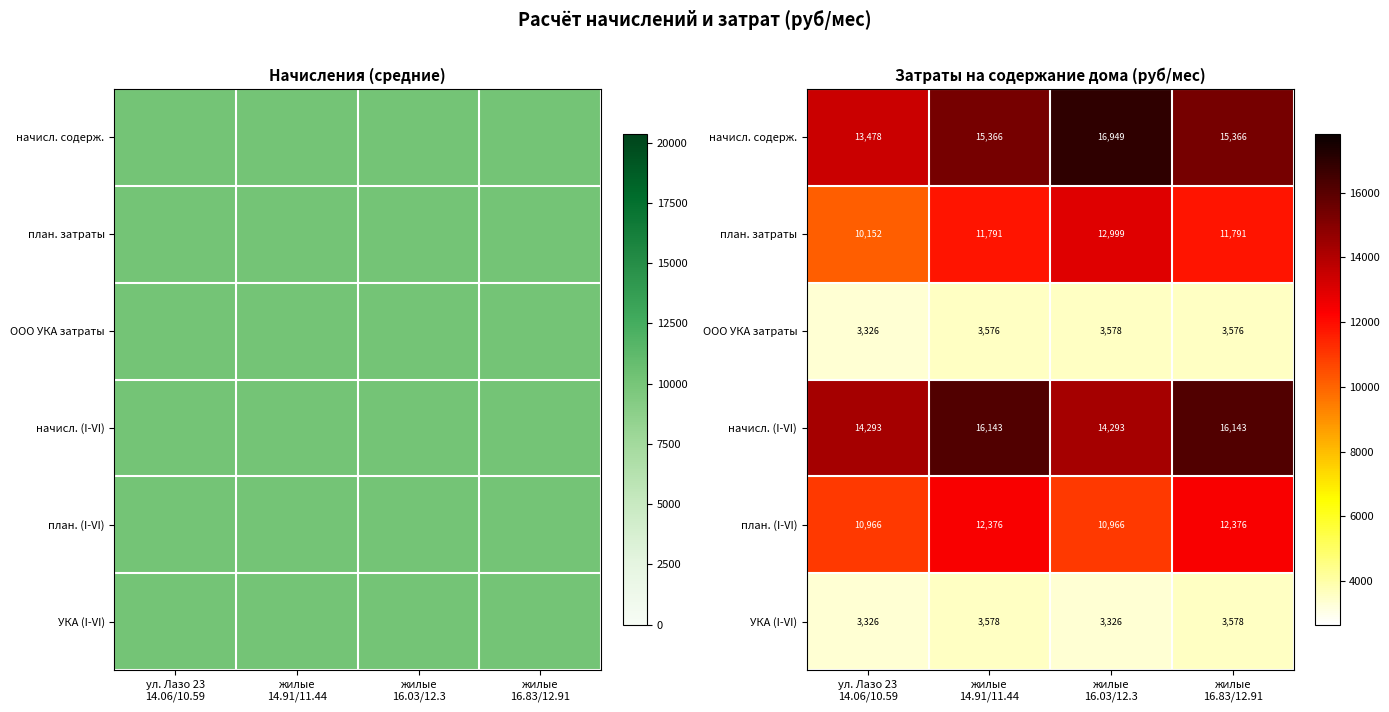

What is the sum of all начисл. содерж. values?

61159.7